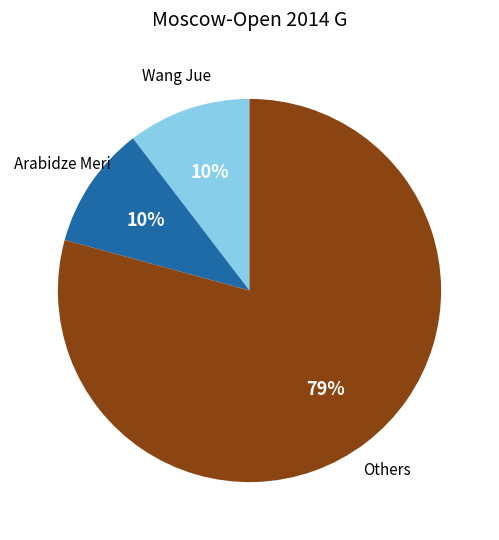

To the nearest percent, what is the combined percentage of Wang Jue and Others?

90%